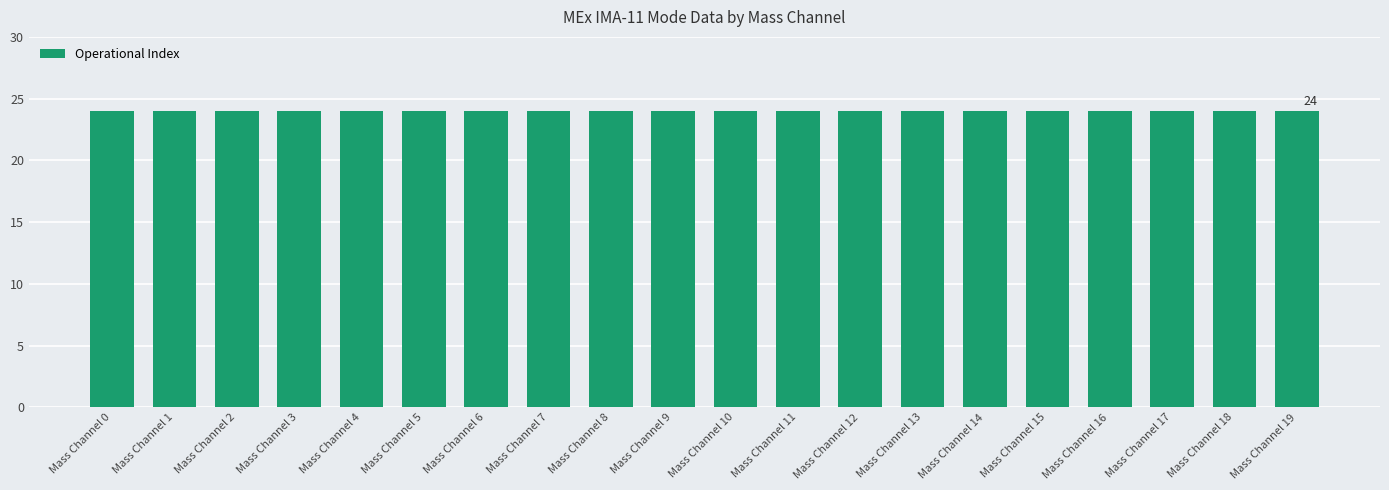

At which category is the sum across all series the highest?

Mass Channel 0